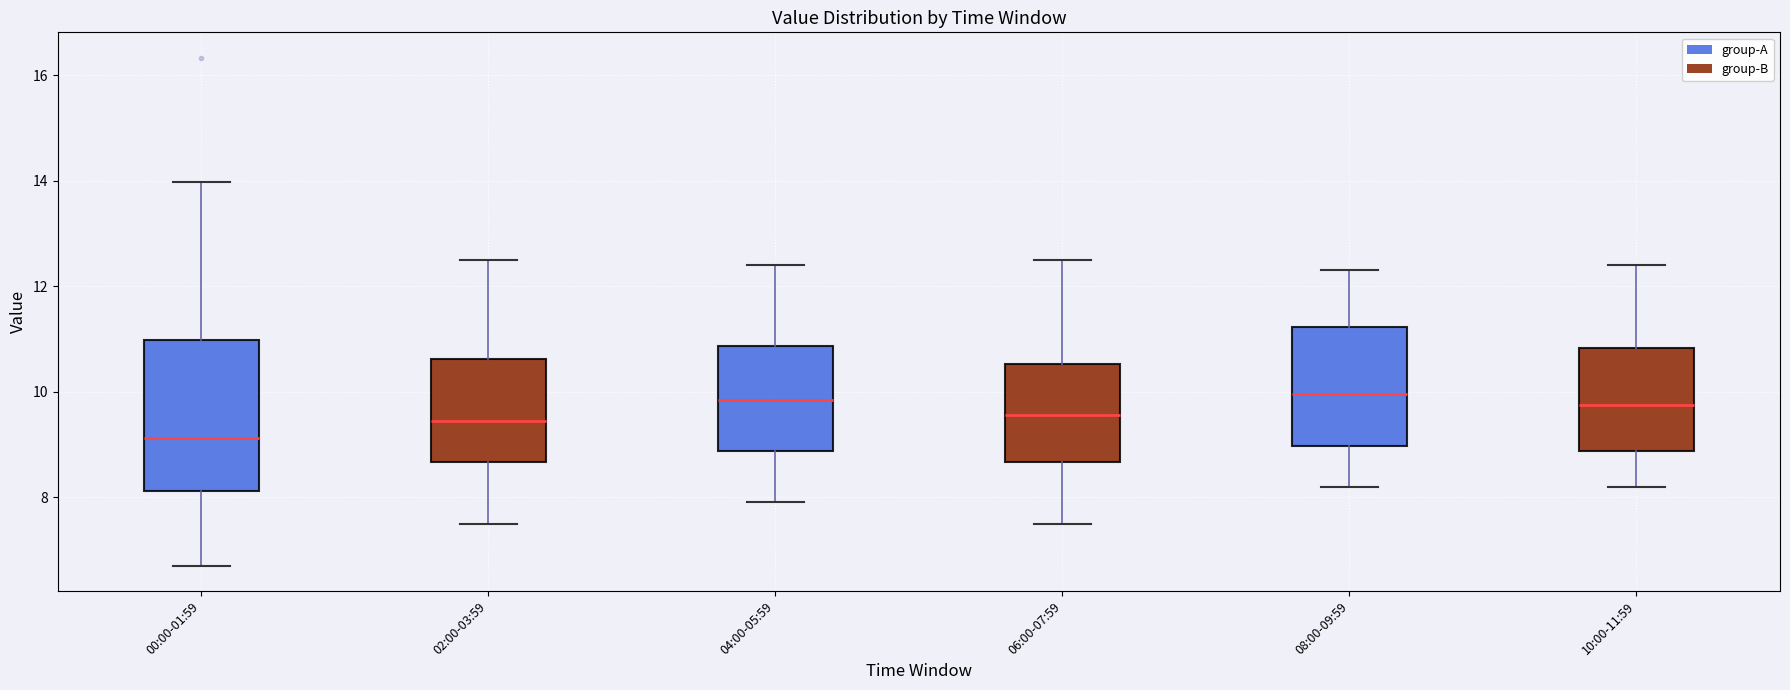

Which box has the lowest median line?

00:00-01:59